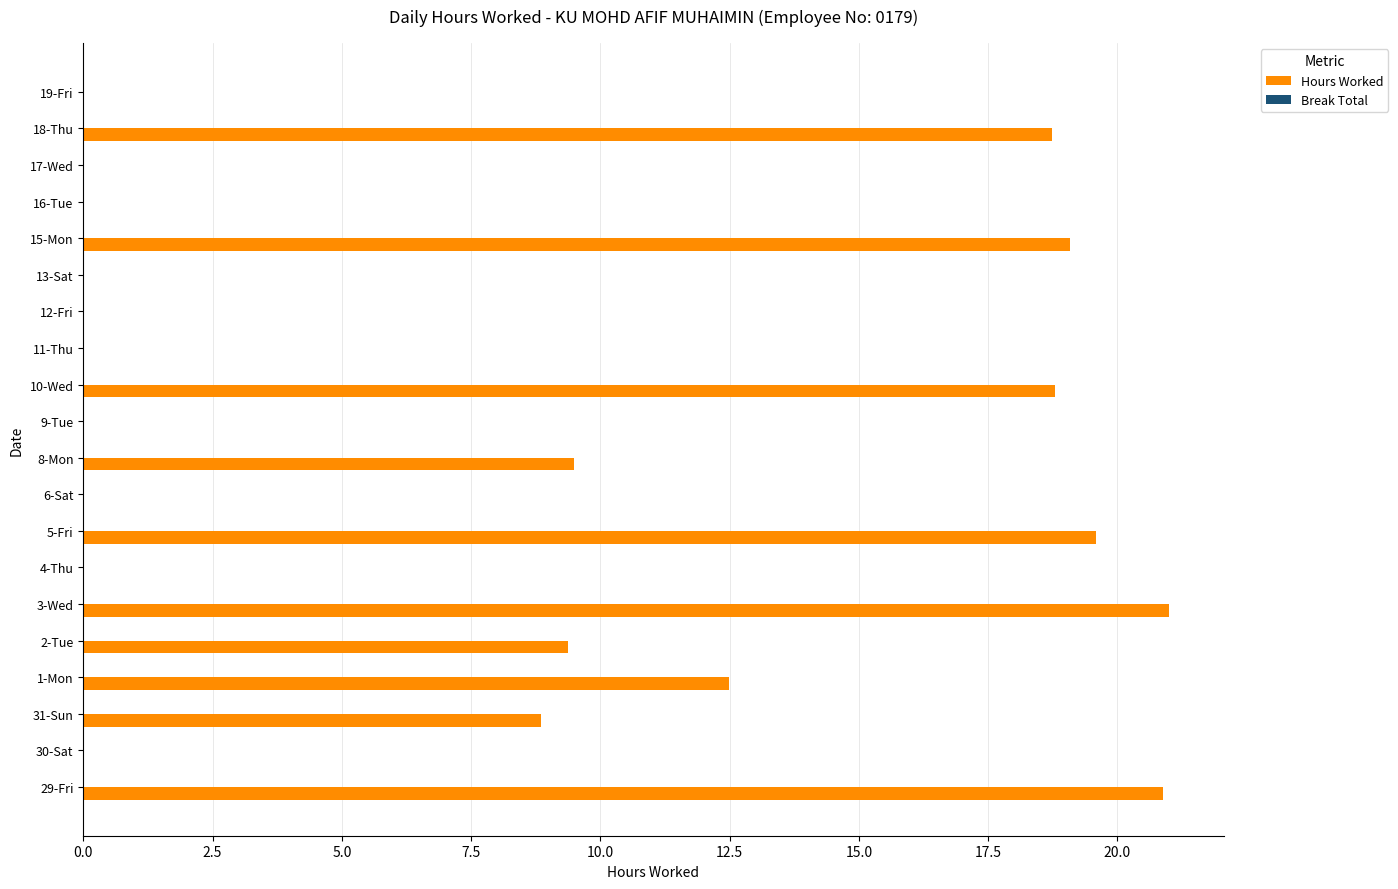

What is the sum of all values?

158.3